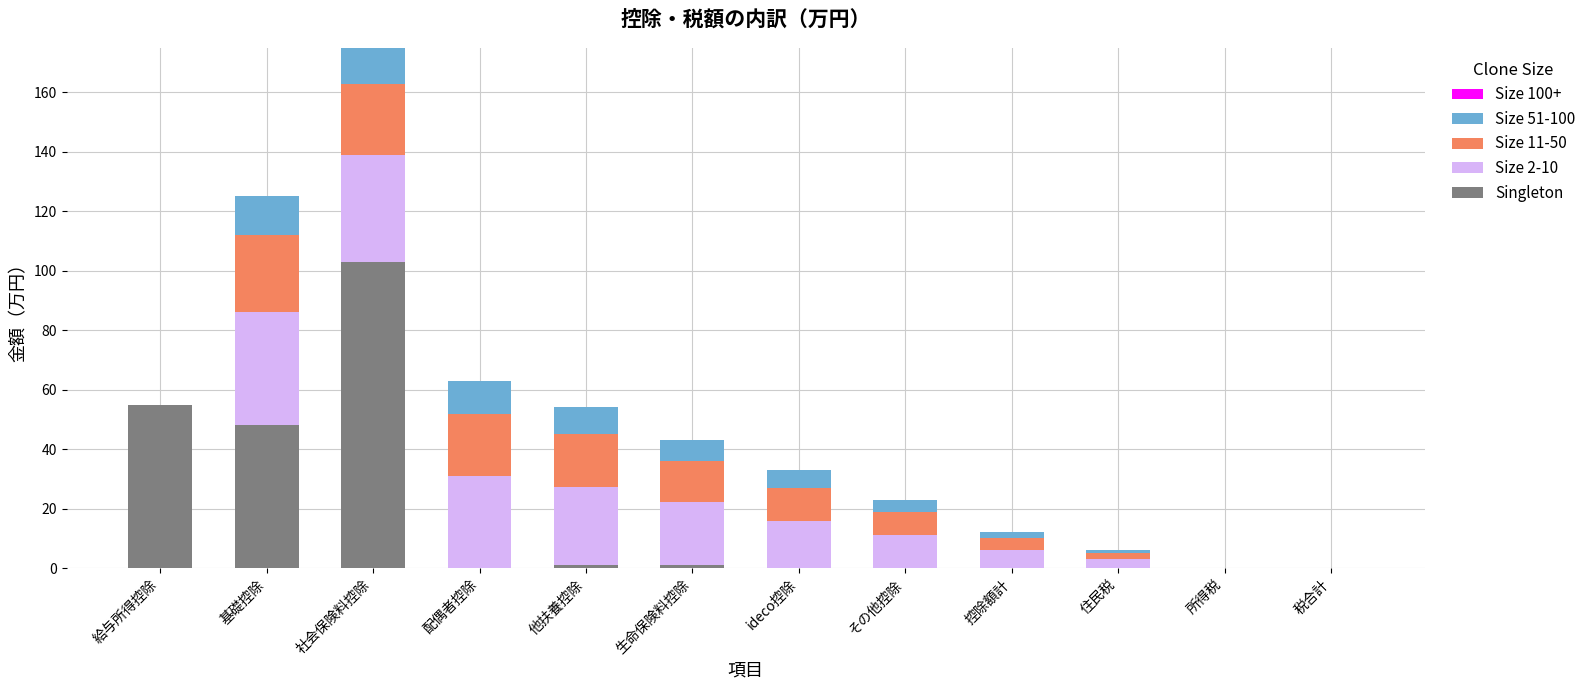

Which category has the highest value in the Singleton series?

社会保険料控除